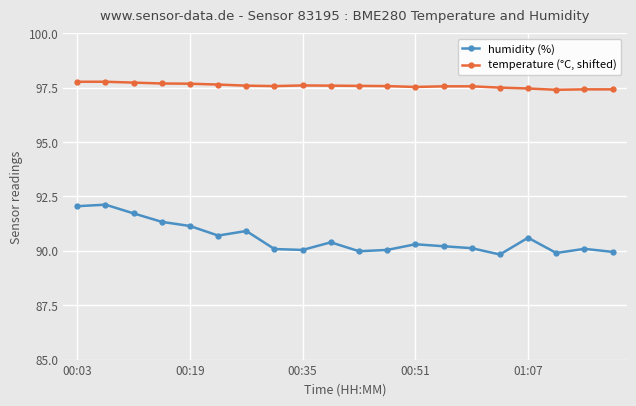

What is the maximum value shown in the chart?

97.8